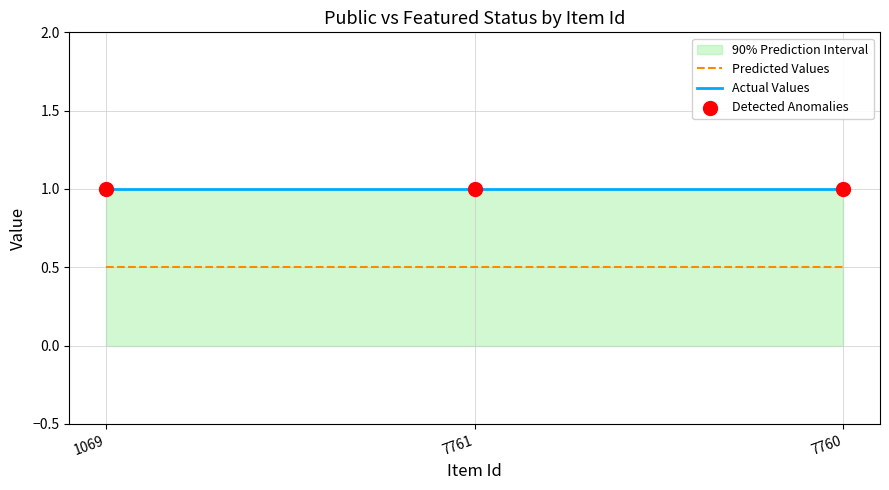

Which series reaches the minimum Y coordinate?

Predicted Values